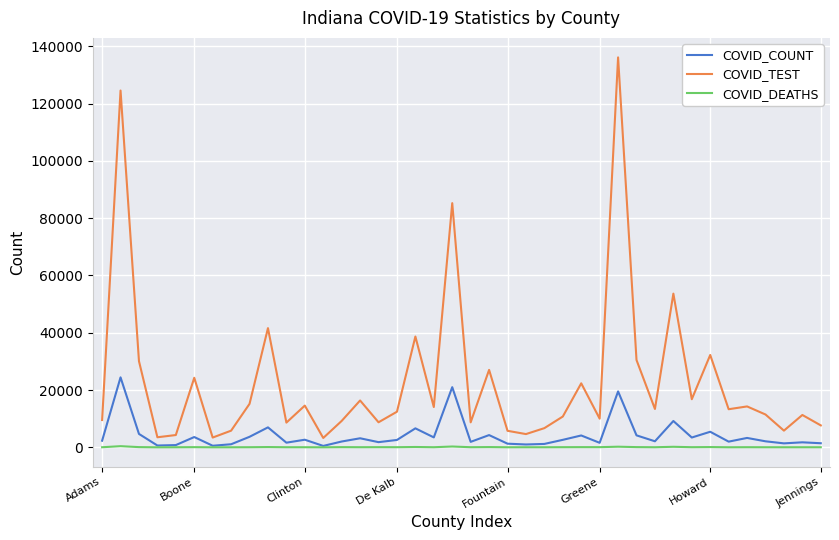

True or false: COVID_TEST and COVID_COUNT intersect in this chart.

False